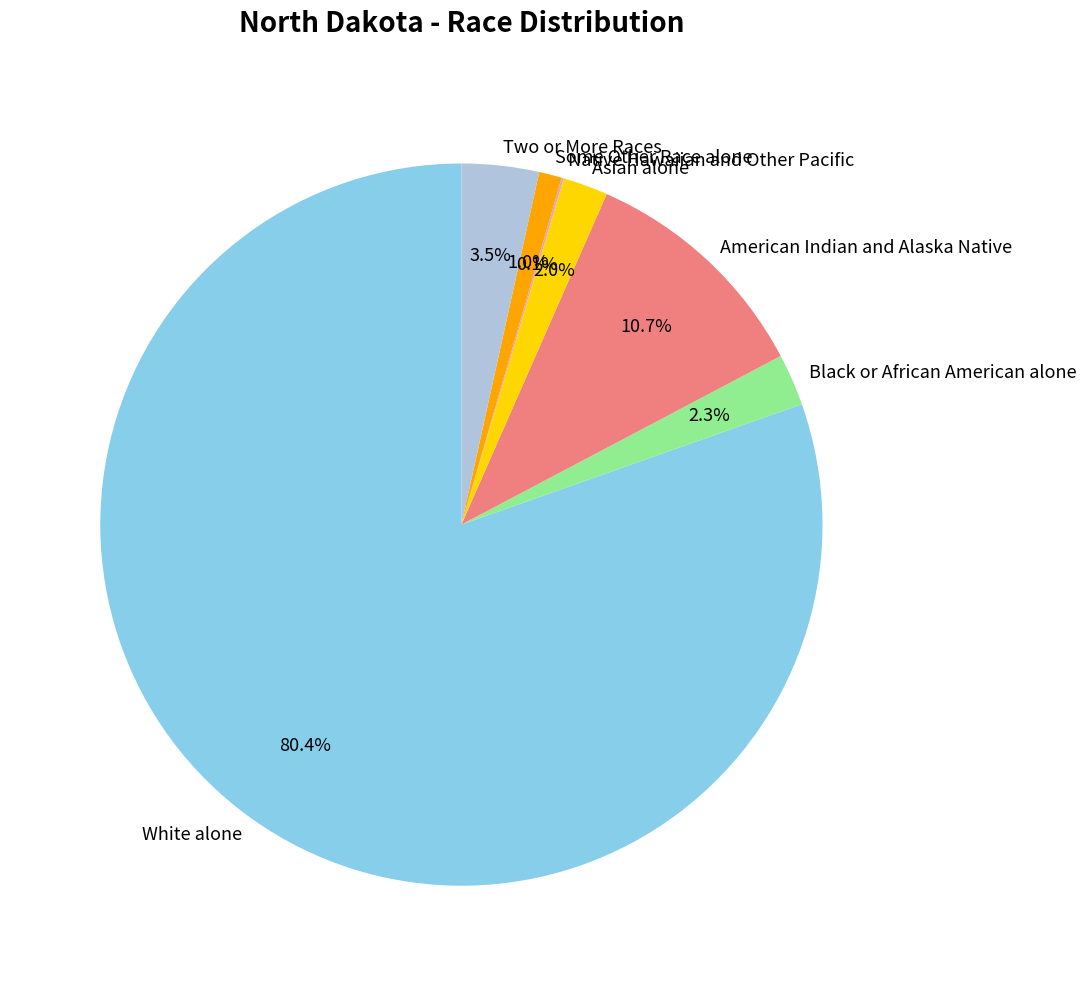

Is it true that White alone is 80% of the pie?

True